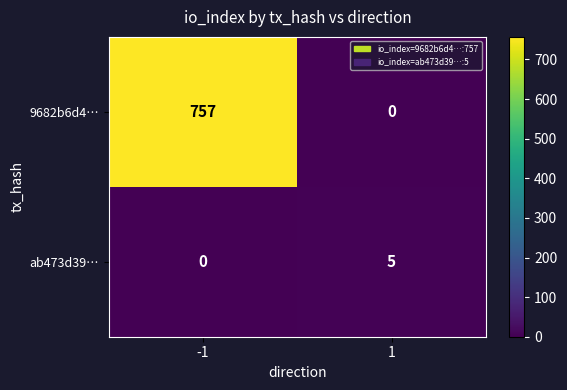

At which category does the chart reach its peak across all series?

-1